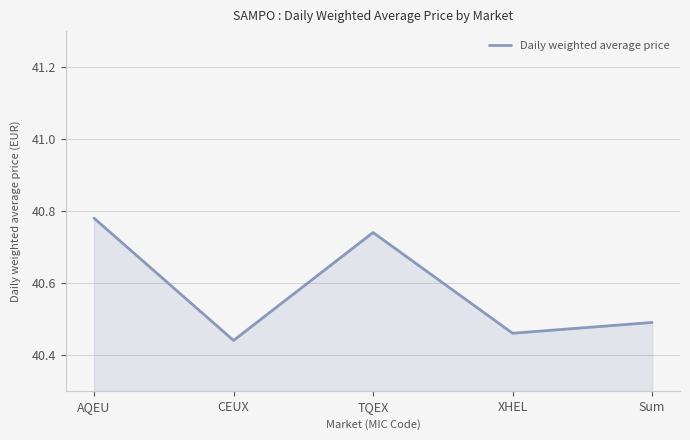

What is the difference between the second highest and minimum values?

0.3